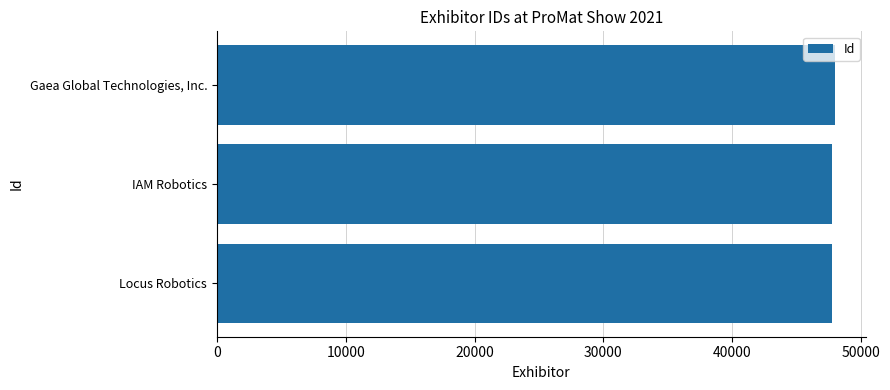

Count the number of data series in this chart.

1